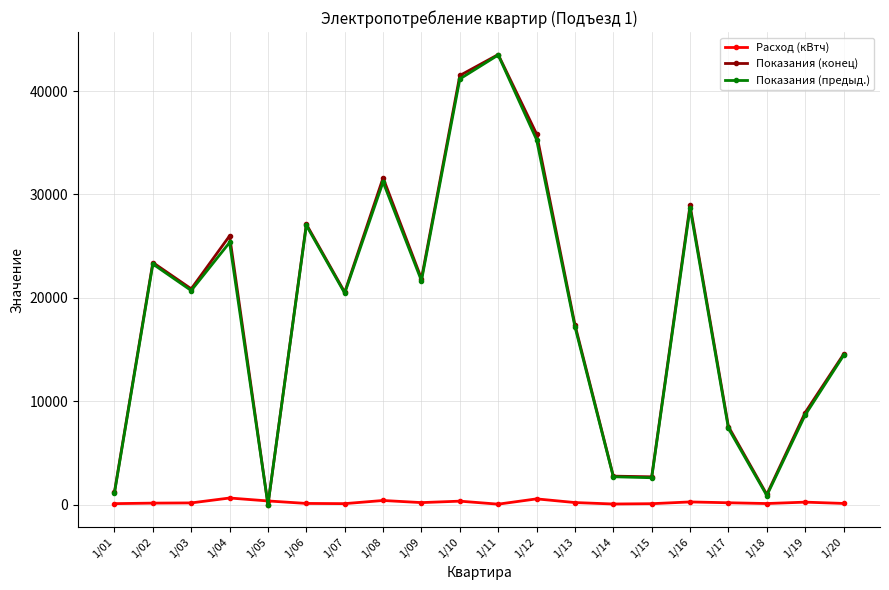

In Показания (конец), how many points are higher than both neighbors (excluding endpoints)?

6